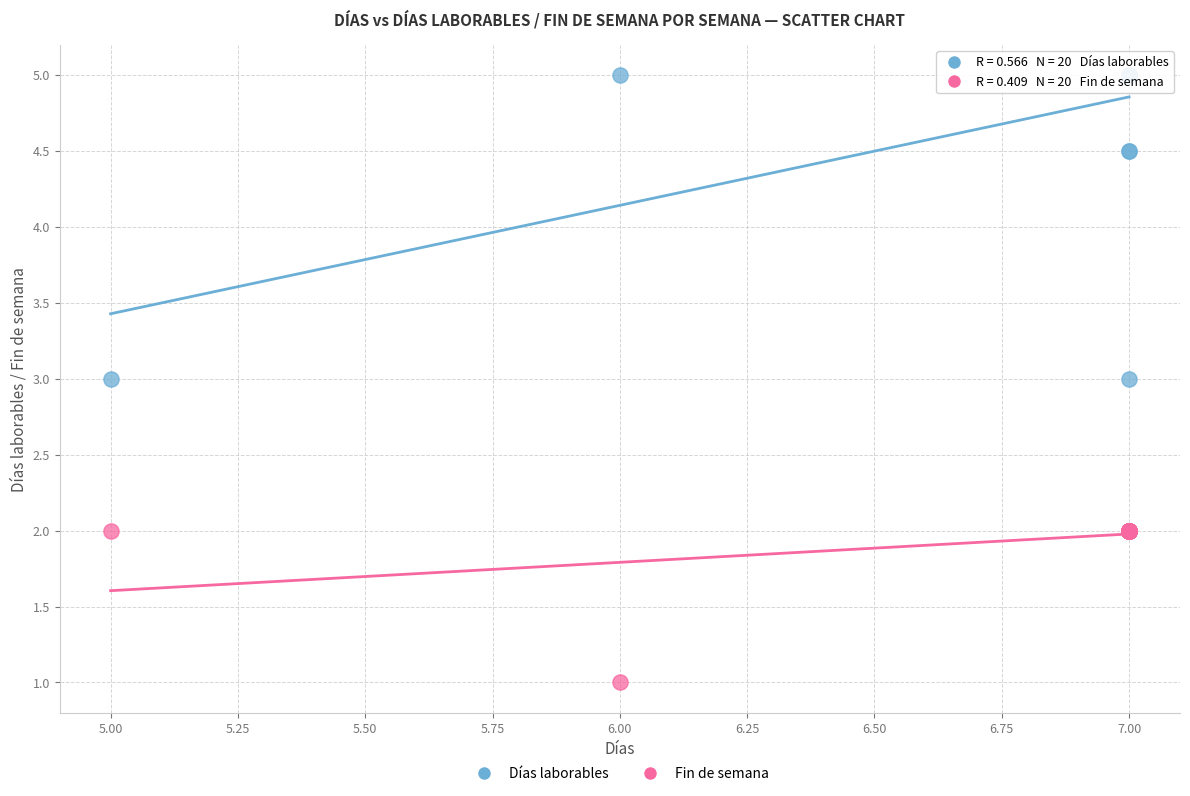

Which series reaches the minimum Y coordinate?

Fin de semana